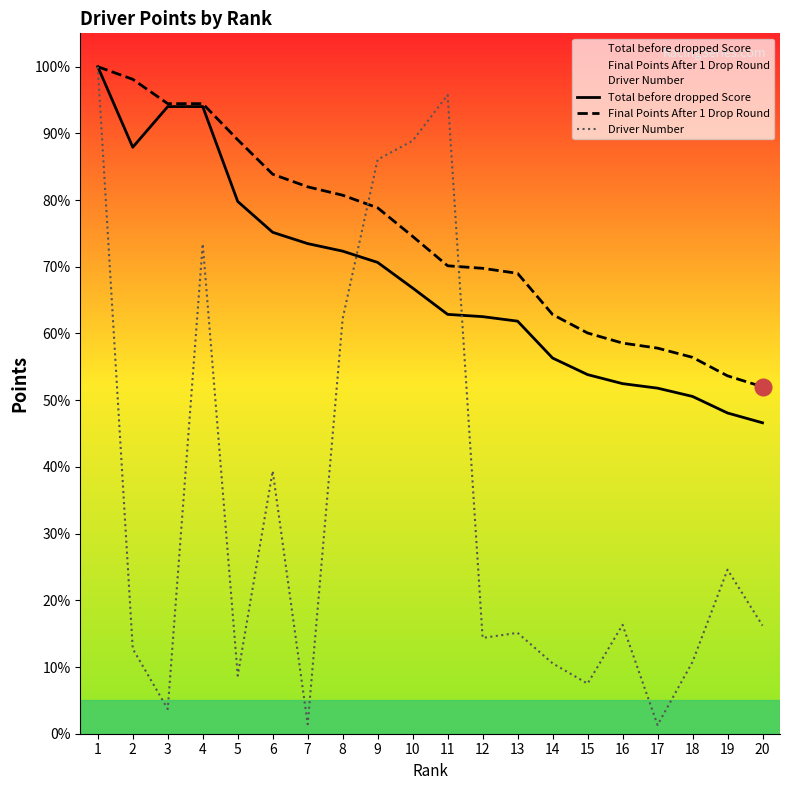

What is the difference between the Driver Number values at 16 and 13?

1.2